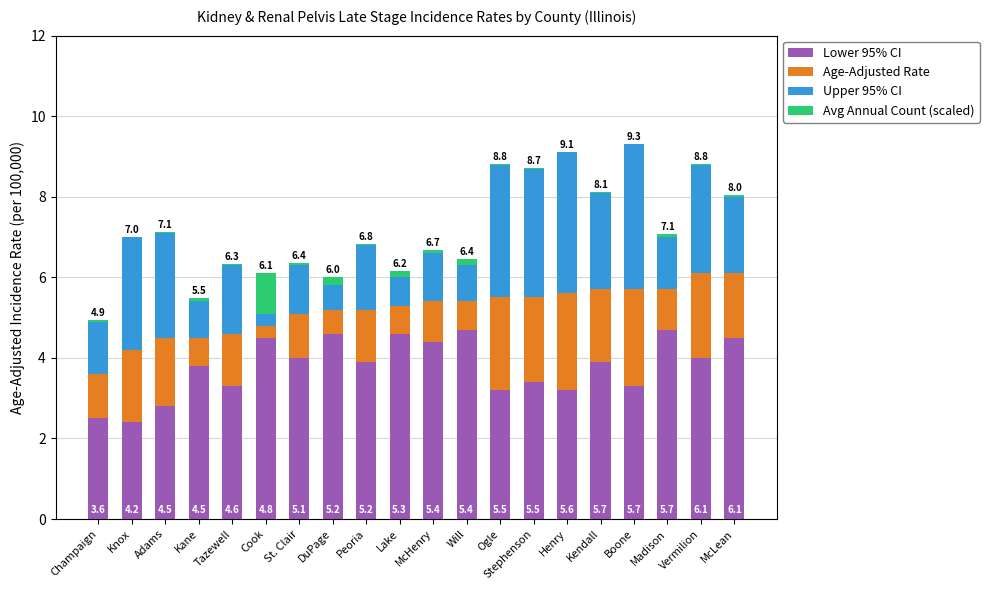

Are the bars grouped side by side (vs. stacked)?

No